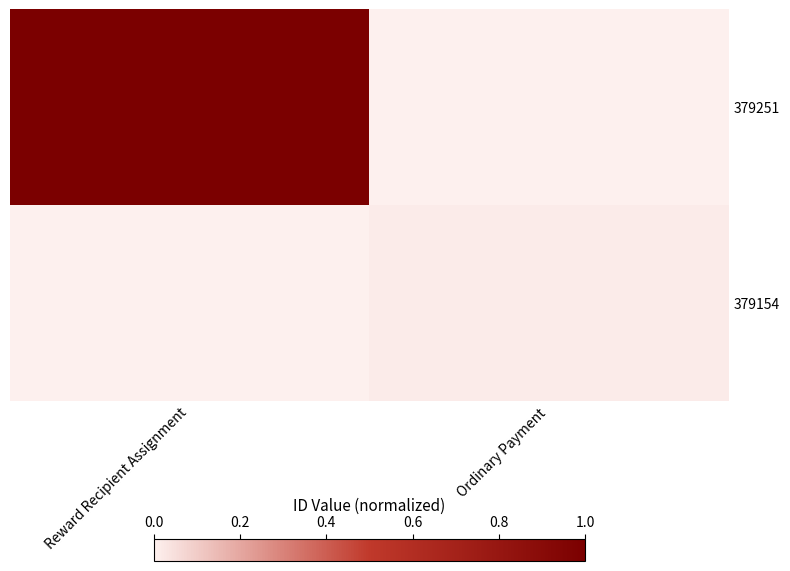

Reading right to left, extract all data points from this chart.

379251: Ordinary Payment=0.0	Reward Recipient Assignment=1.0
379154: Ordinary Payment=0.0	Reward Recipient Assignment=0.0